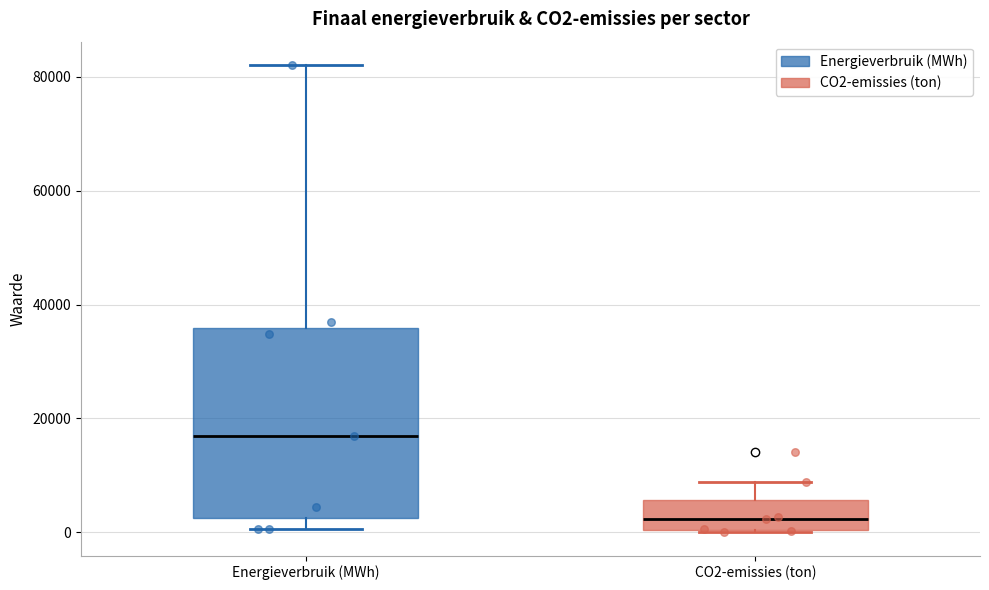

Comparing the boxes themselves (not the whiskers), which one is the tallest?

Energieverbruik (MWh)